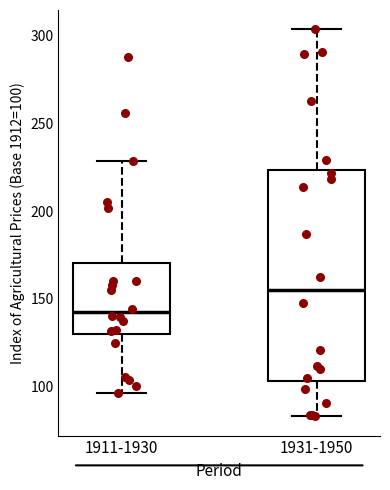

Reading left to right, transcribe this box plot: for each box, give where its median line is, the range the box spans, and where its two whiskers end, as read against the y-axis. The values are not printed on the chart, so give them approximately, as read against the axis.

1911-1930: median 140, box 130 to 170, whiskers 95 to 230
1931-1950: median 155, box 105 to 225, whiskers 85 to 305